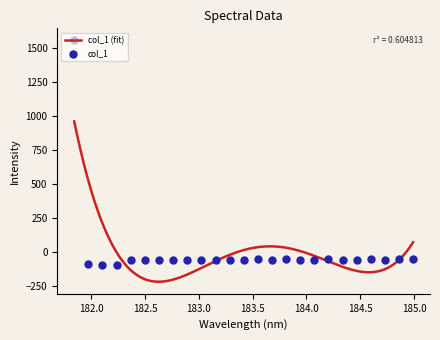

Between 182.8925964608 and 184.0735234058, which is larger?

184.0735234058